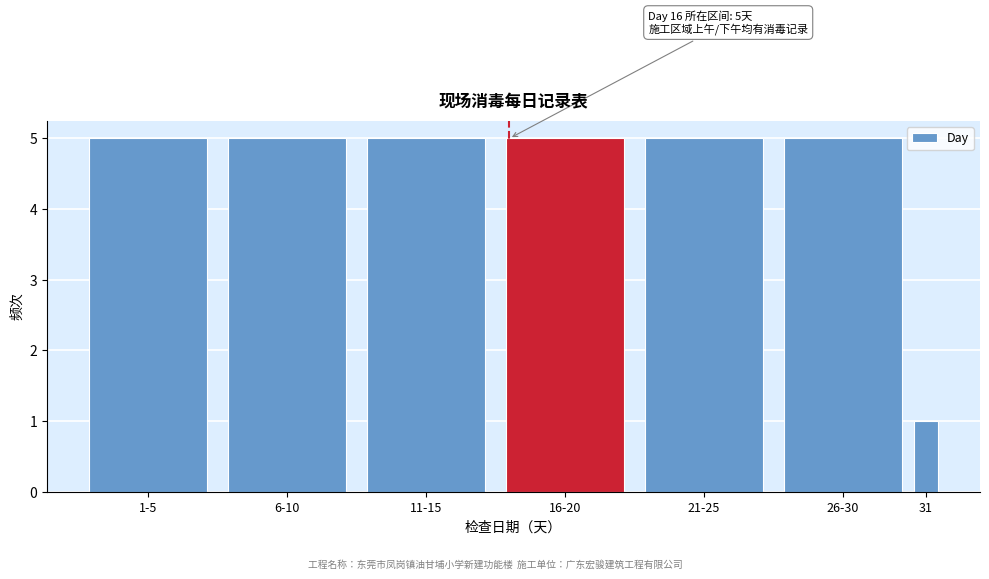

Reading right to left, what are all the values shown in this chart?

1	5	5	5	5	5	5